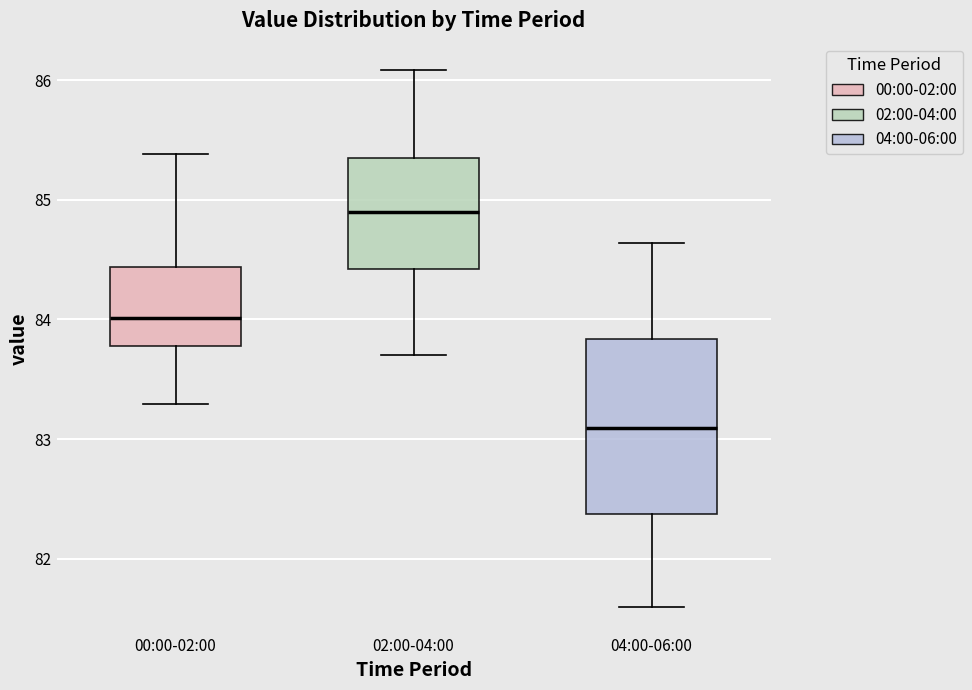

Reading left to right, read every box against the y-axis: the position of its median line, the range the box covers, and the ends of its whiskers. The values are not printed on the chart, so give them approximately, as read against the axis.

00:00-02:00: median 84.0, box 83.8 to 84.4, whiskers 83.3 to 85.4
02:00-04:00: median 84.9, box 84.4 to 85.4, whiskers 83.7 to 86.1
04:00-06:00: median 83.1, box 82.4 to 83.8, whiskers 81.6 to 84.6